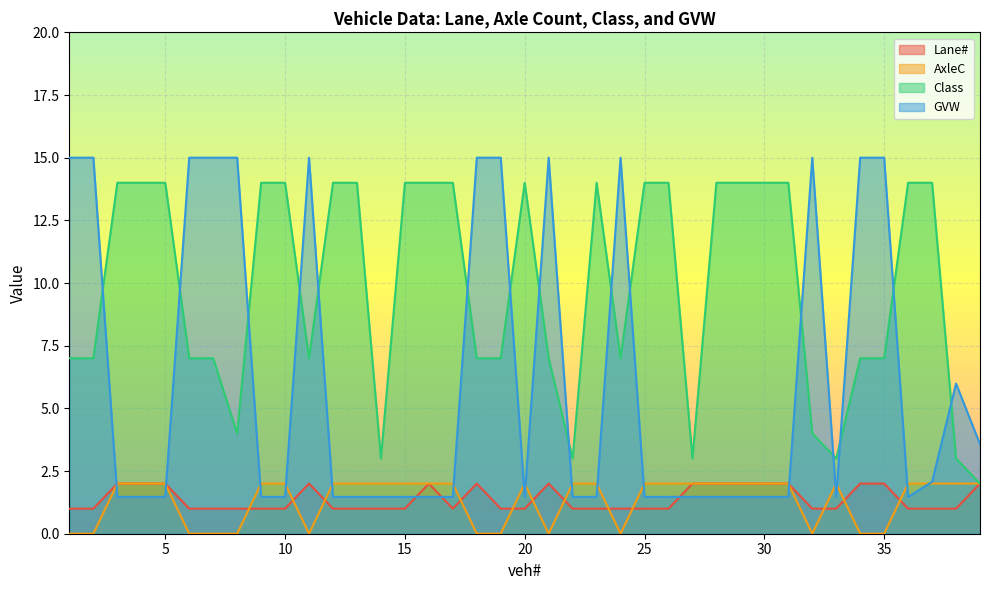

Which series has the largest total across all categories?

Class